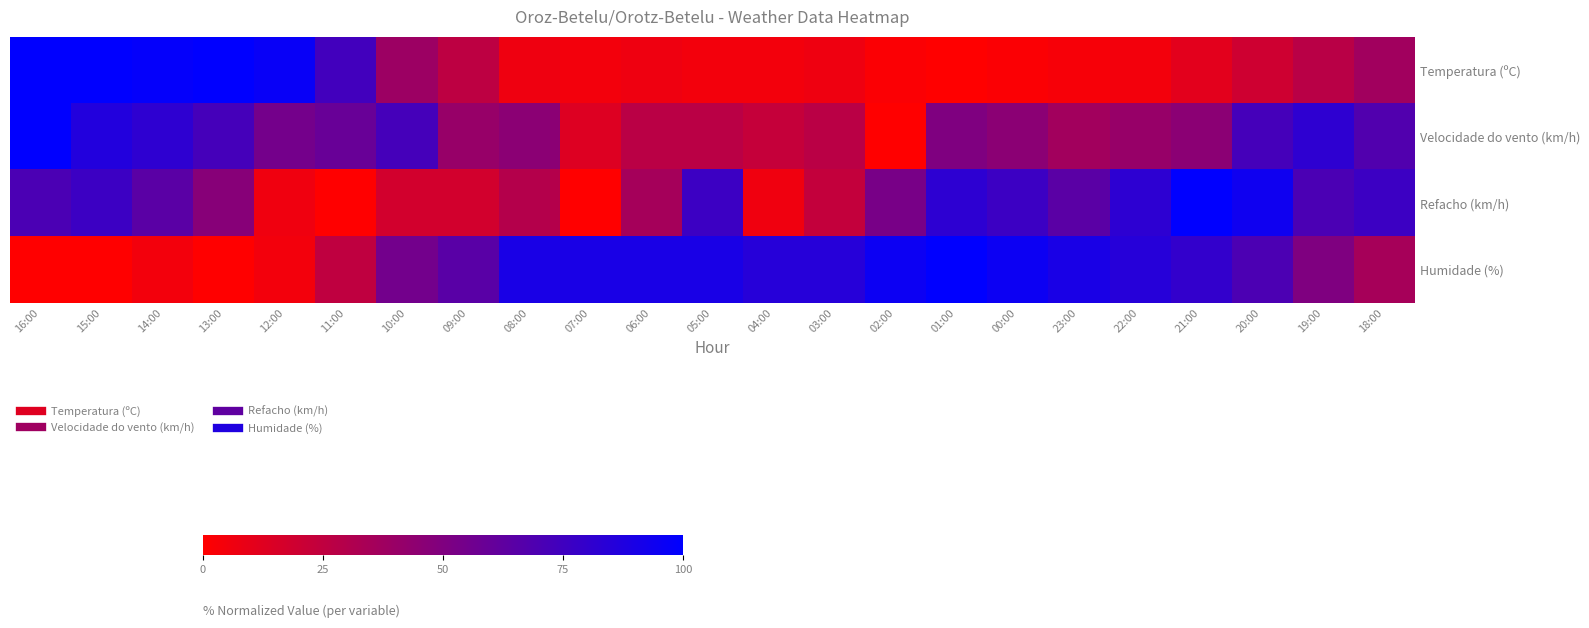

Rank the series at 16:00 from highest to lowest value.

Temperatura (ºC), Velocidade do vento (km/h), Refacho (km/h), Humidade (%)